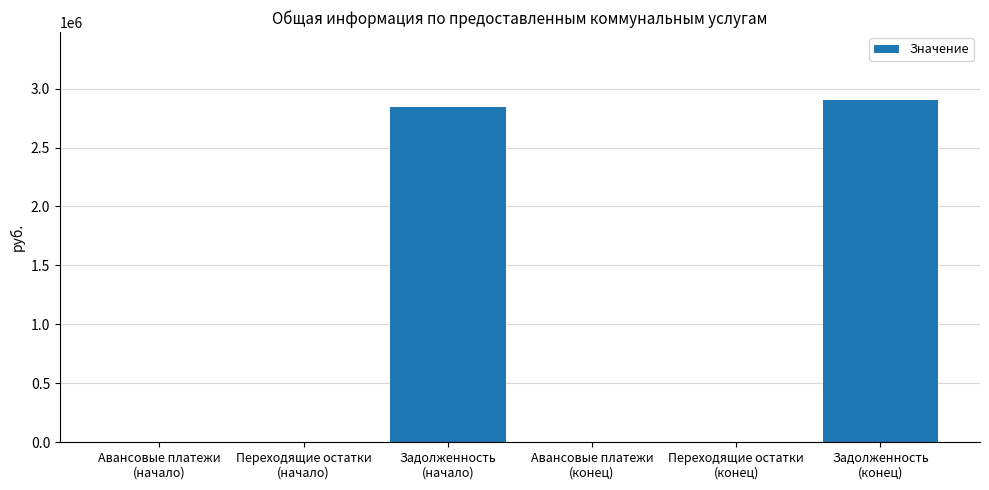

What is the greatest value displayed?

2899778.2